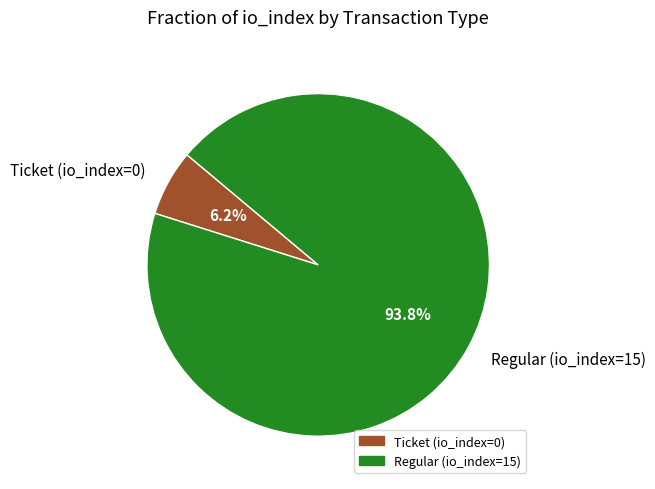

How many slices are in this pie chart?

2